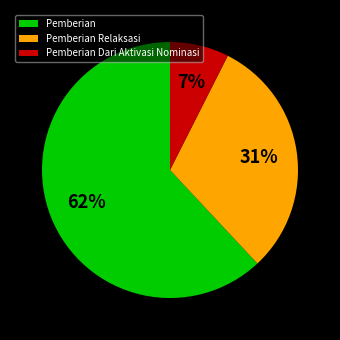

To the nearest percent, what portion does Pemberian Dari Aktivasi Nominasi represent?

7%